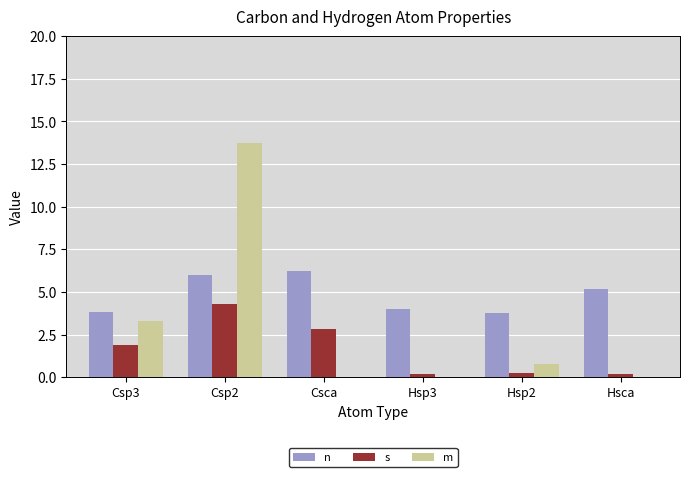

Where does the s series first go above 1?

Csp3